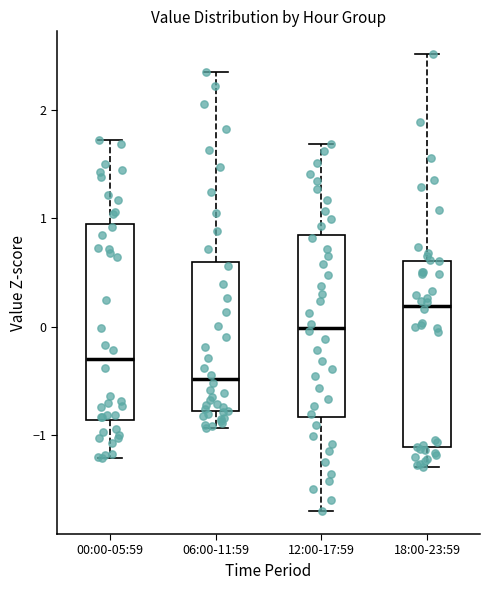

Which box's median line is the lowest?

06:00-11:59